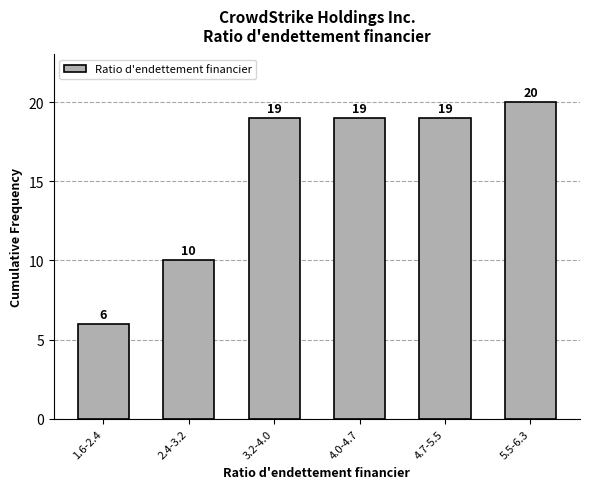

Reading left to right, what are all the values shown in this chart?

6	10	19	19	19	20